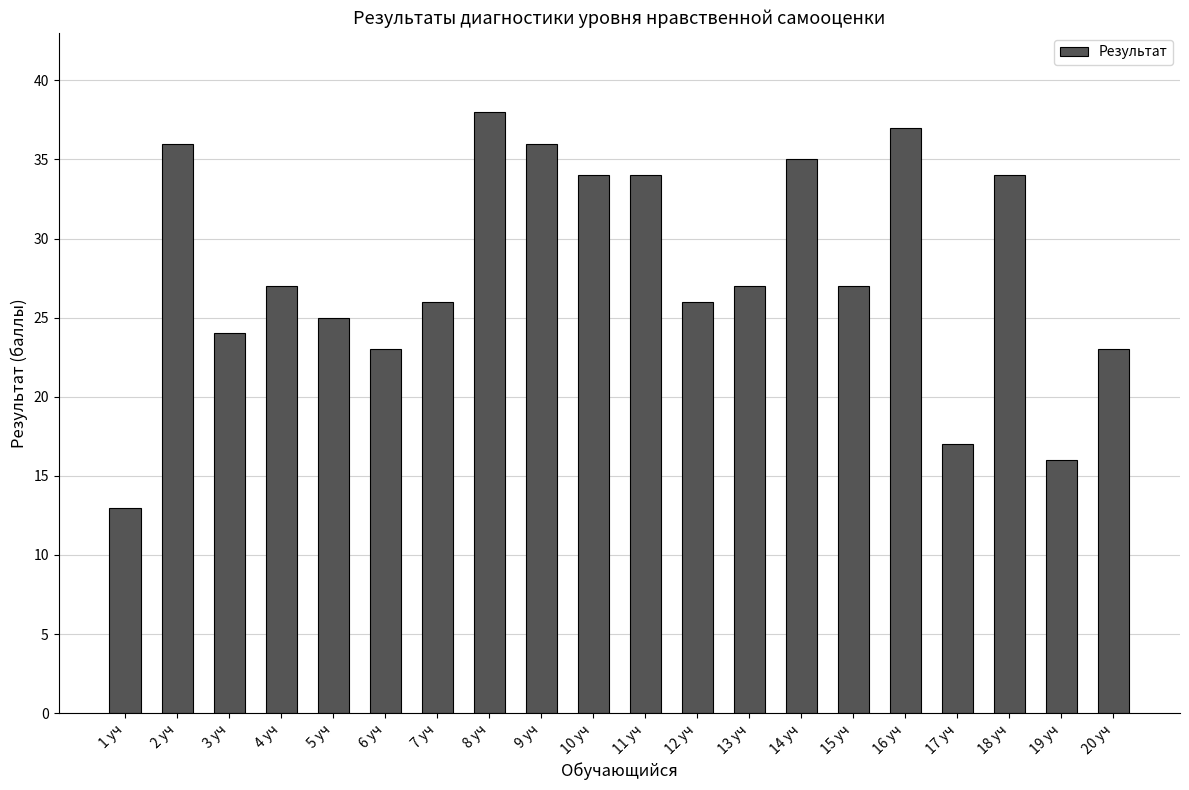

The chart shows a value of 14 at 5 уч. True or false?

False